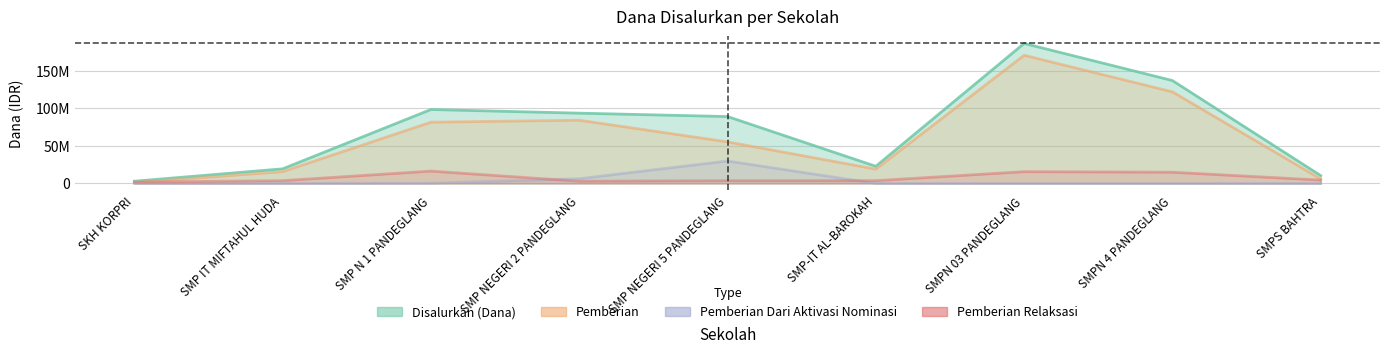

Which series has the largest range (max minus min)?

Disalurkan (Dana)